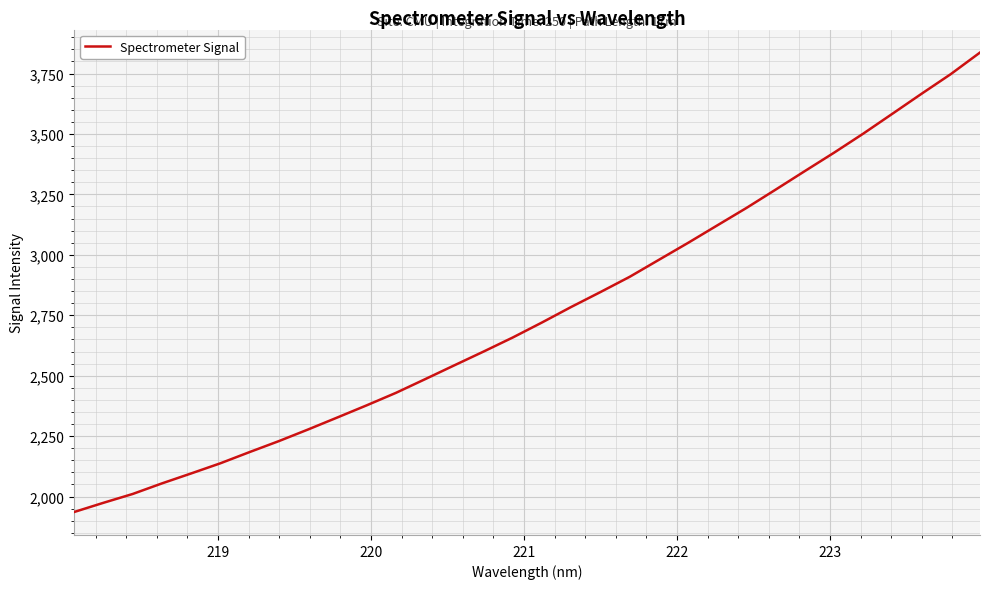

What is the average value?

2759.3